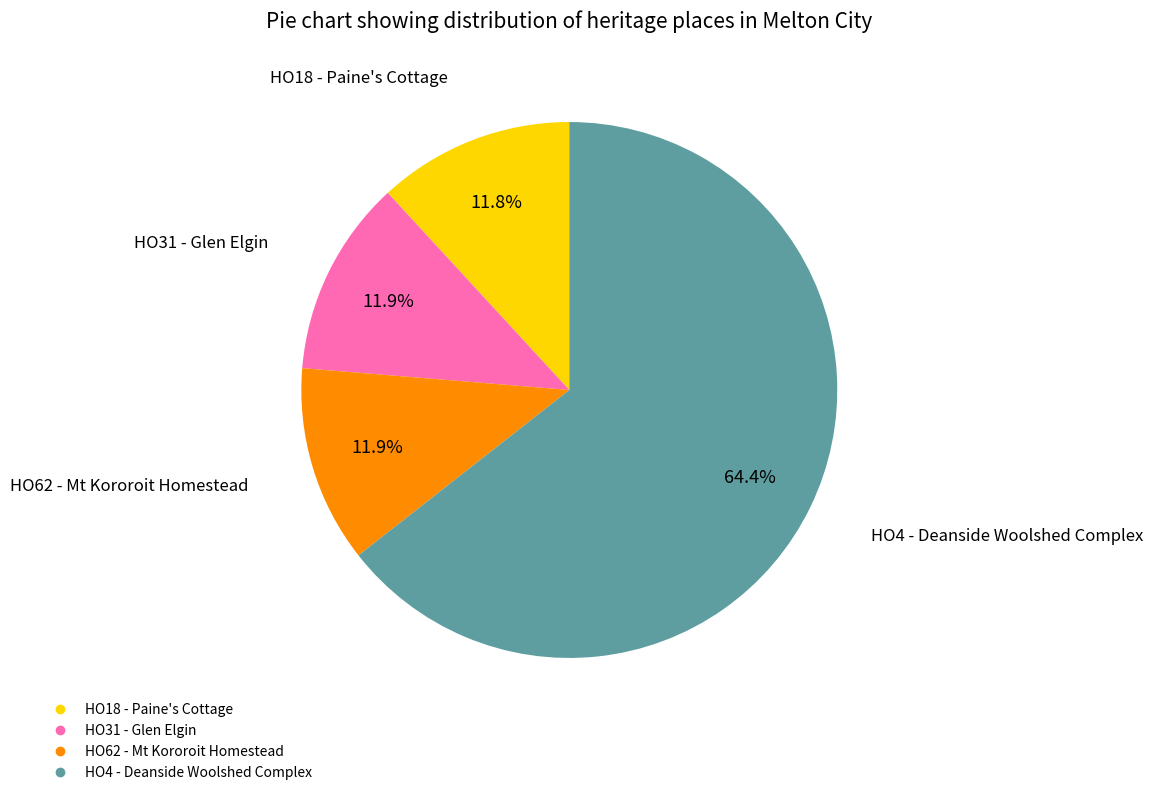

The HO31 - Glen Elgin slice represents 12% of the pie. True or false?

True